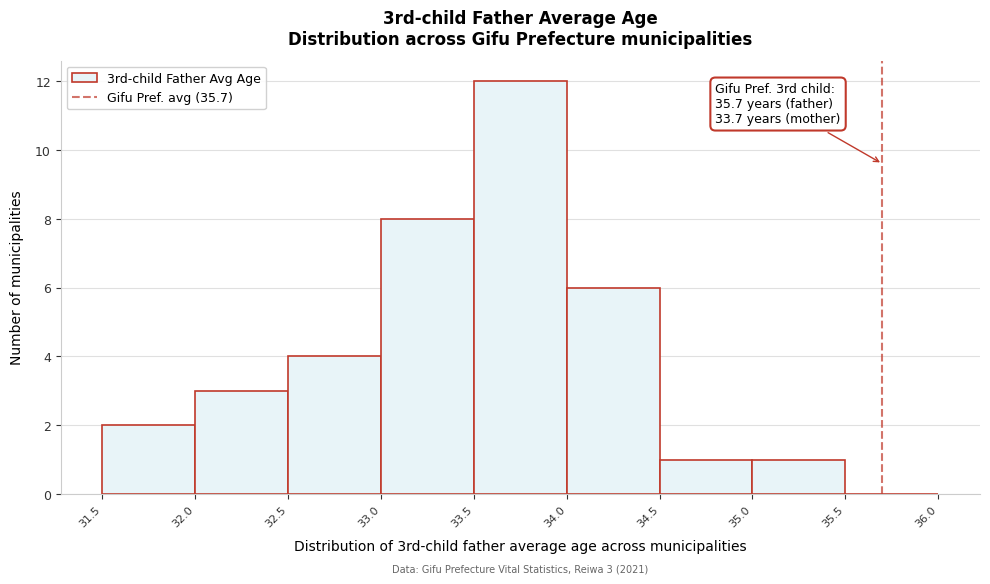

Over which range of the x-axis is the bar tallest?

33.5 to 34.0